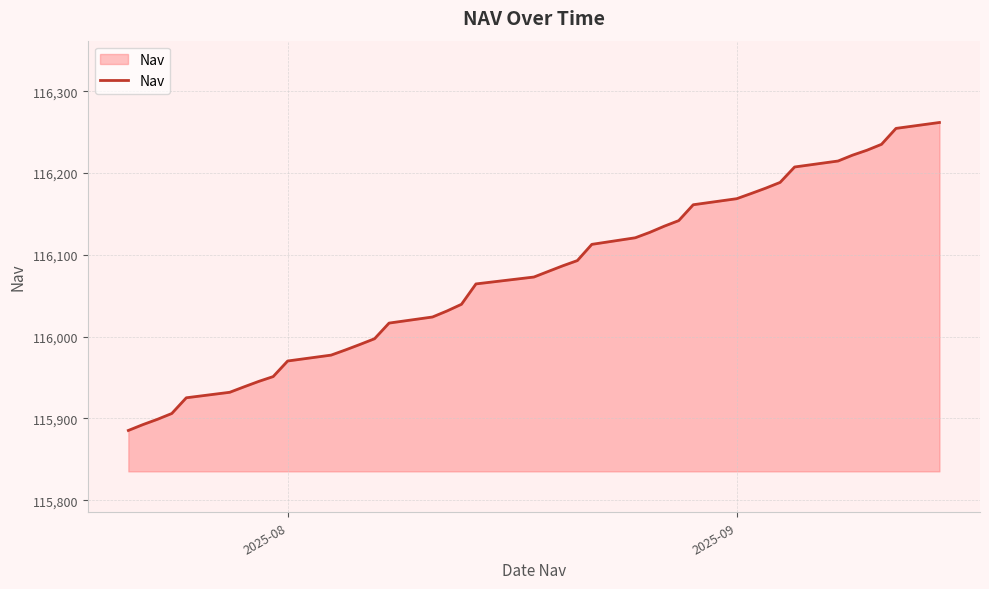

What is the difference between the maximum and minimum values?

376.4